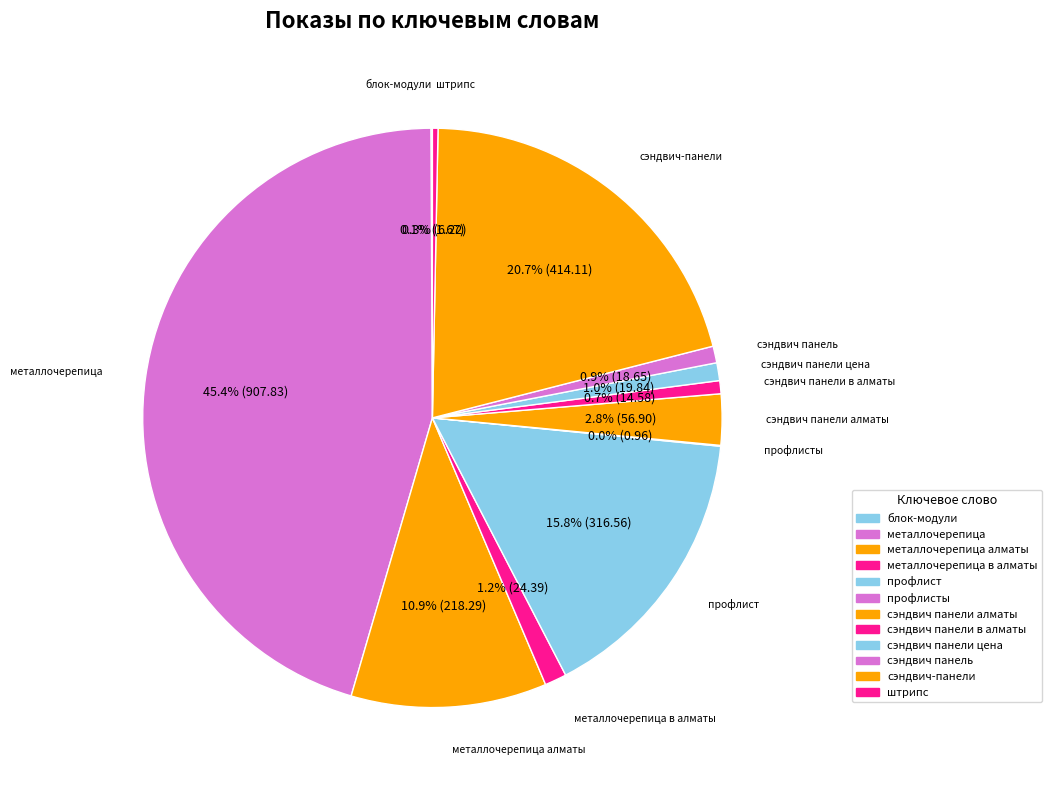

To the nearest percent, what is the difference between the largest and smallest slice percentages?

45%